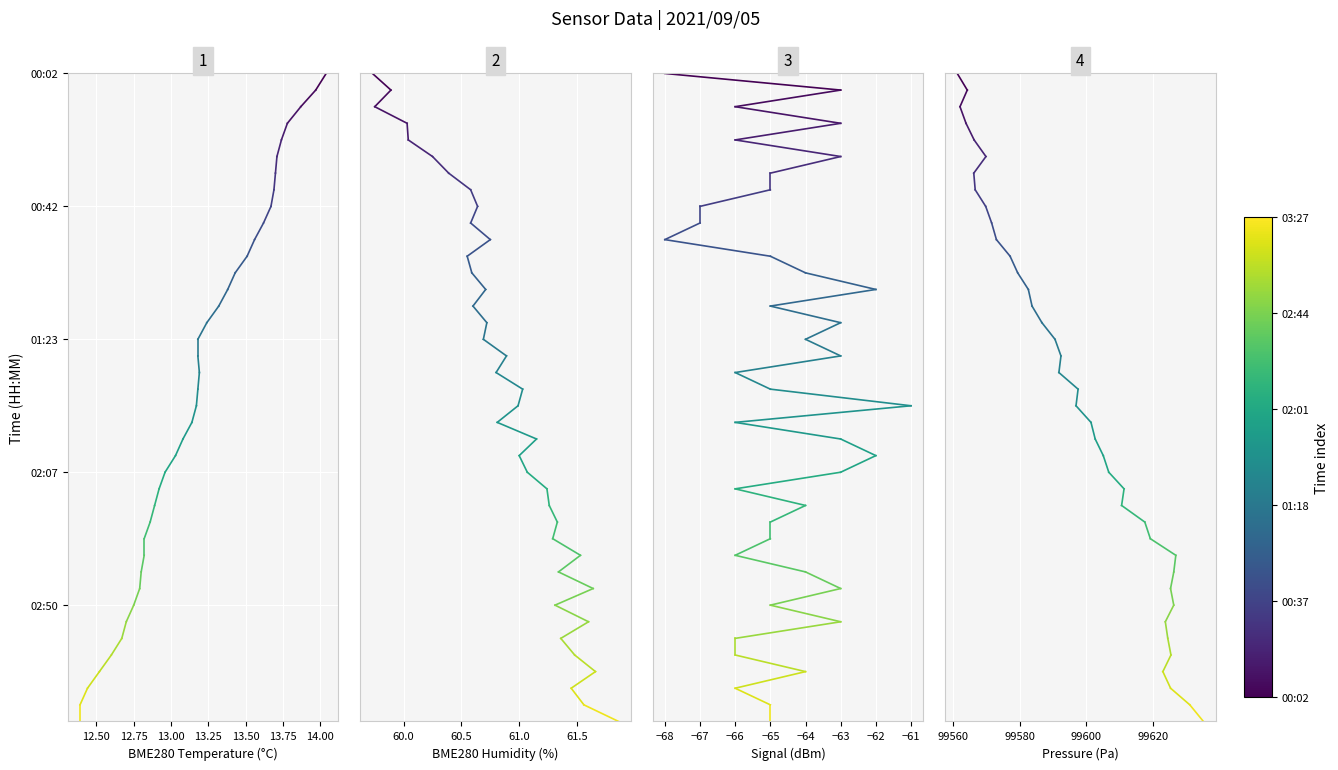

How many lines are shown in the chart?

4